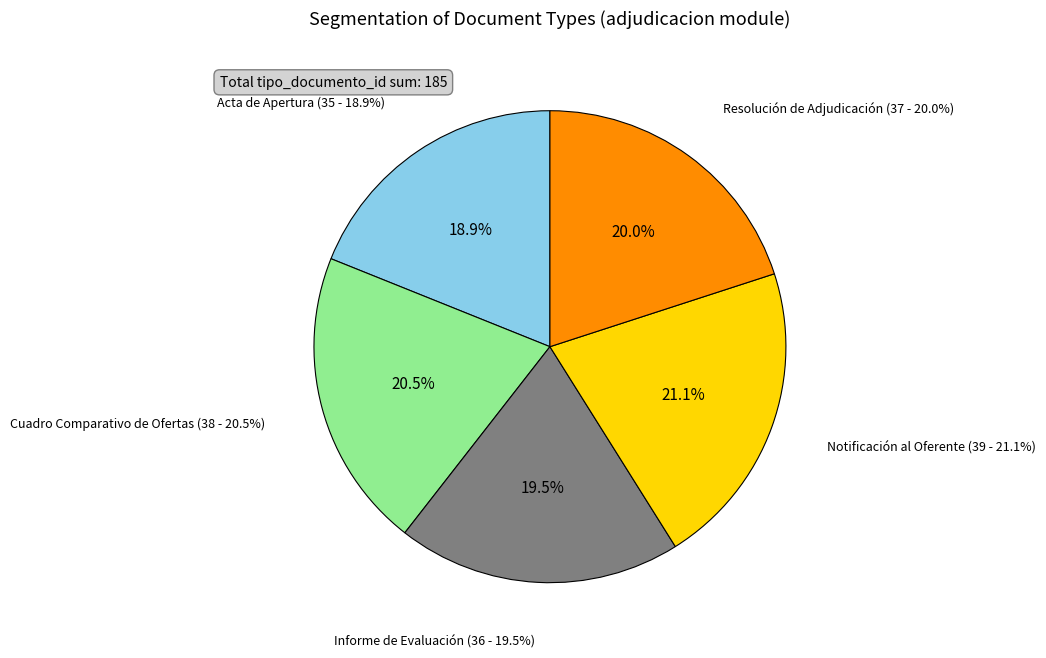

To the nearest percent, what is the difference between the Resolución de Adjudicación and Informe de Evaluación slice percentages?

1%